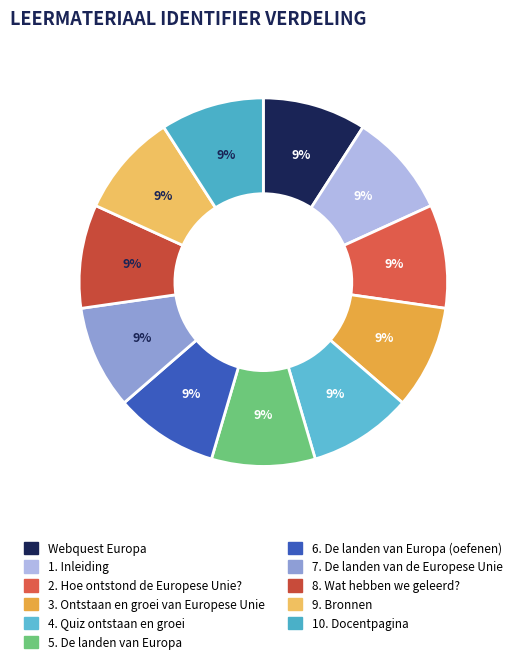

How many slices are in this pie chart?

11